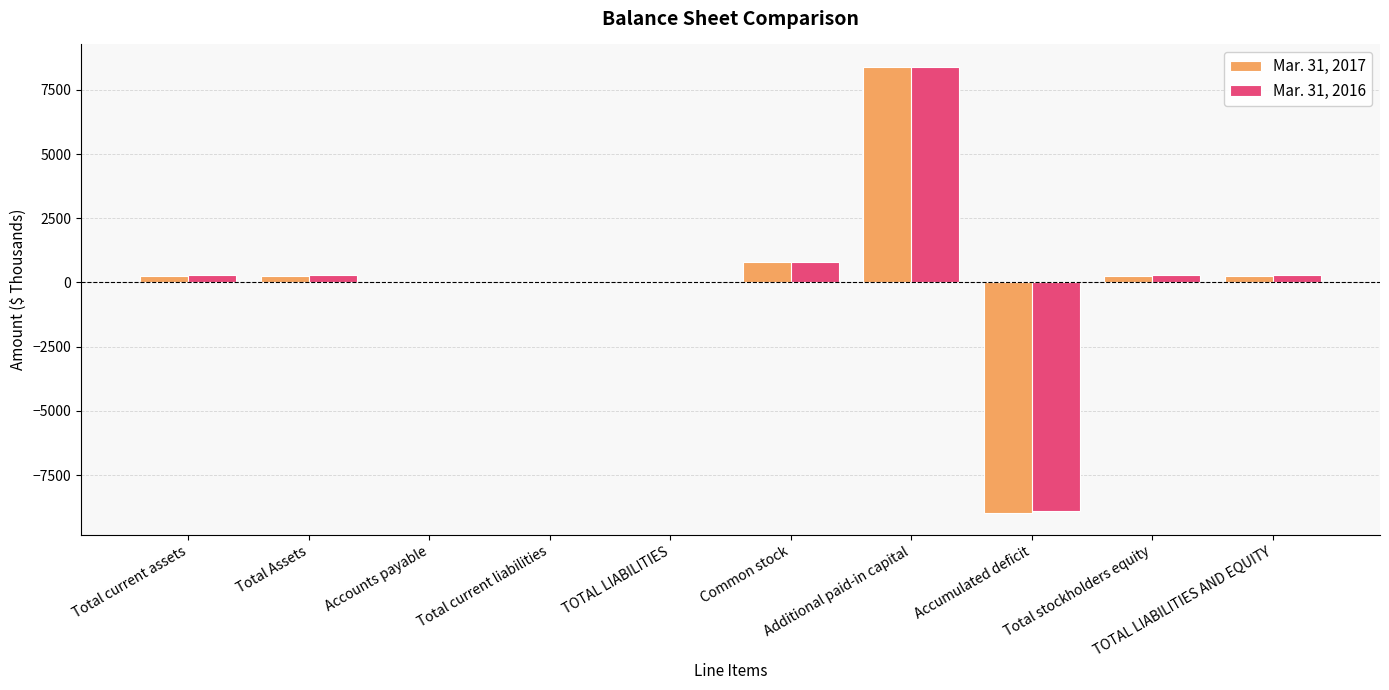

List the series in order of their peak value, lowest first.

Mar. 31, 2017, Mar. 31, 2016